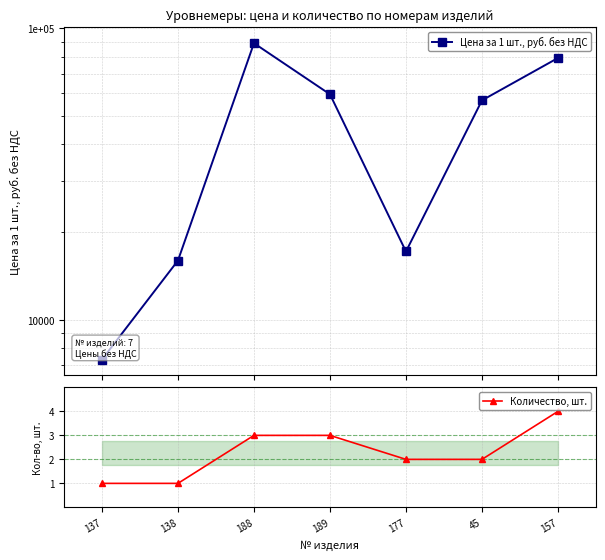

Rank the series at 189 from highest to lowest value.

Цена за 1 шт., руб. без НДС, Количество, шт.